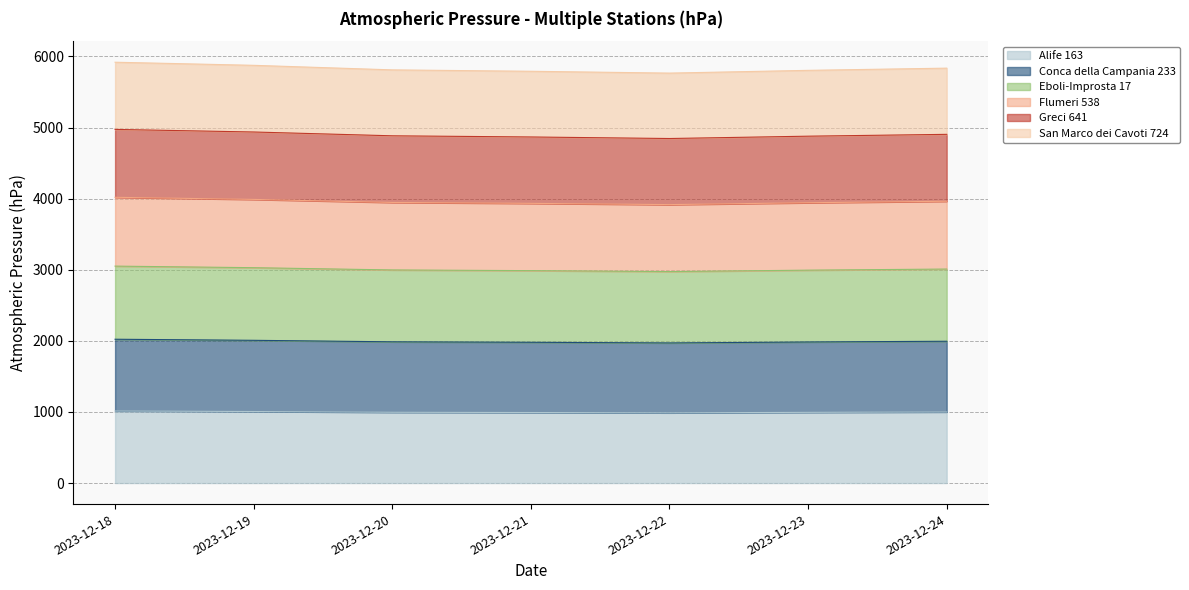

Which category has the lowest value in the San Marco dei Cavoti 724 series?

2023-12-22